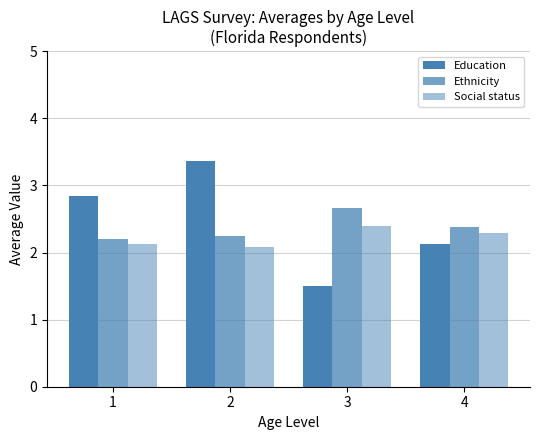

List the labels in order of Social status value, largest first.

3, 4, 1, 2